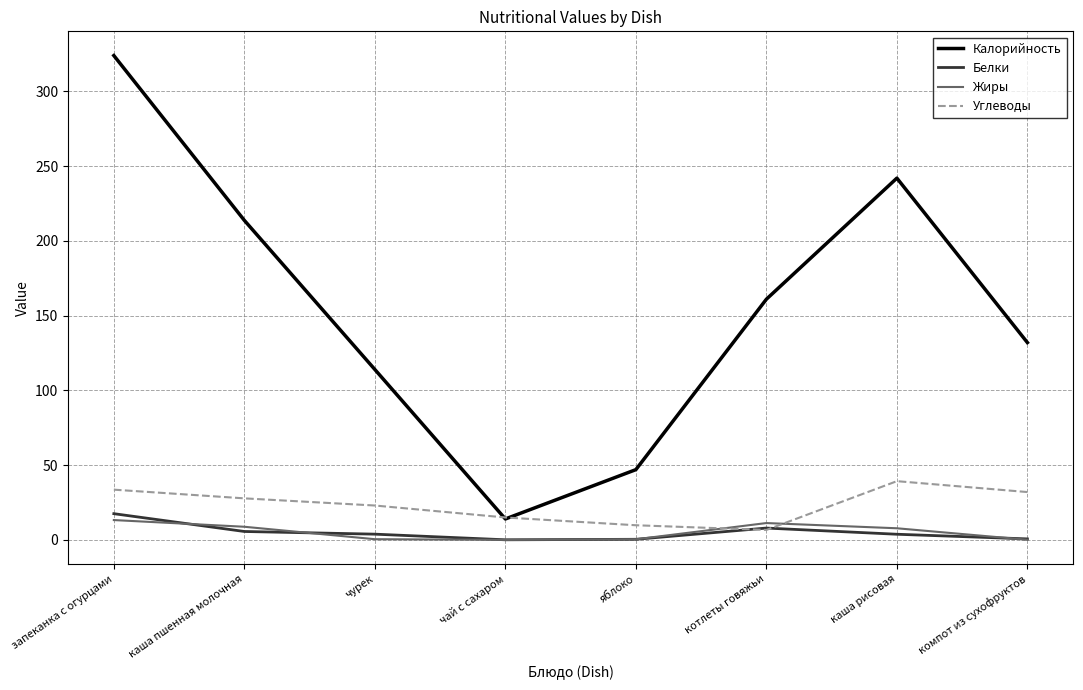

What is the difference between the highest and lowest values at каша рисовая?

238.2